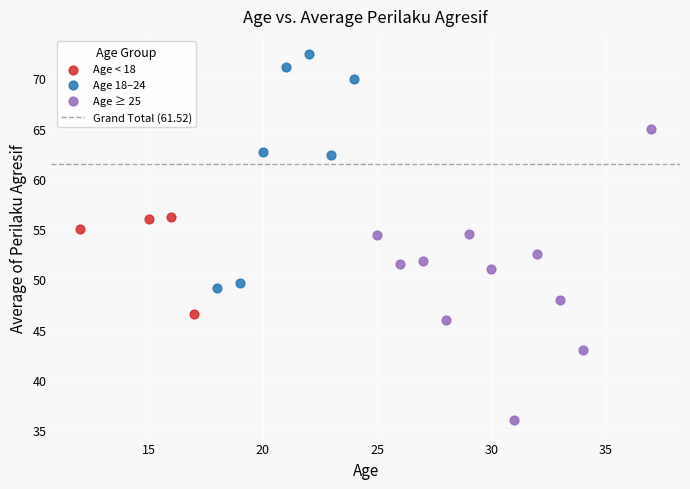

Which series reaches the maximum Y coordinate?

Age 18–24